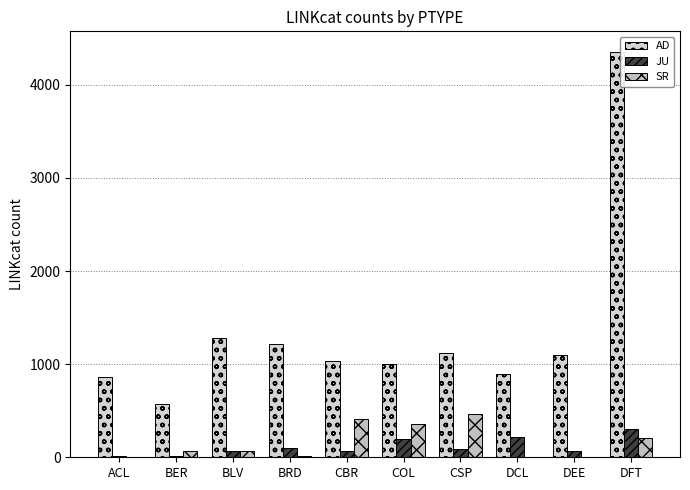

Where does the JU series first go above 88?

BRD